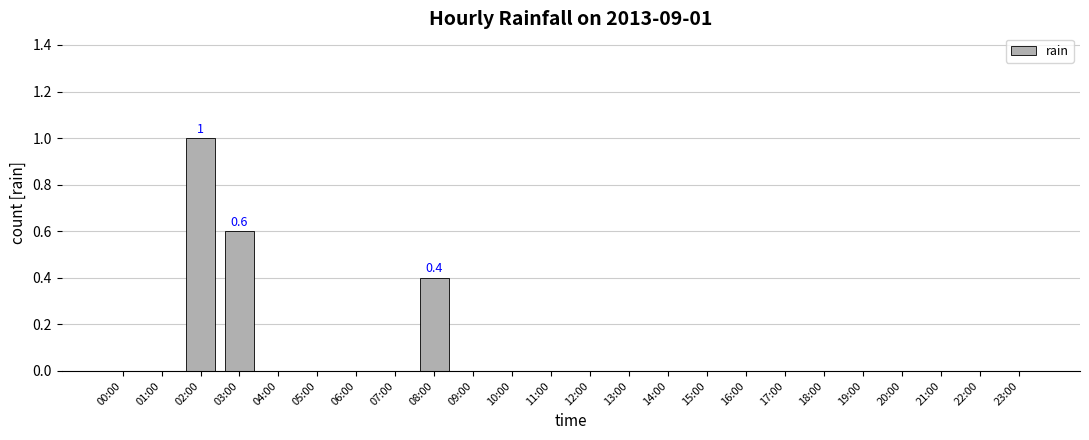

The value at 22:00 is 0.6. True or false?

False